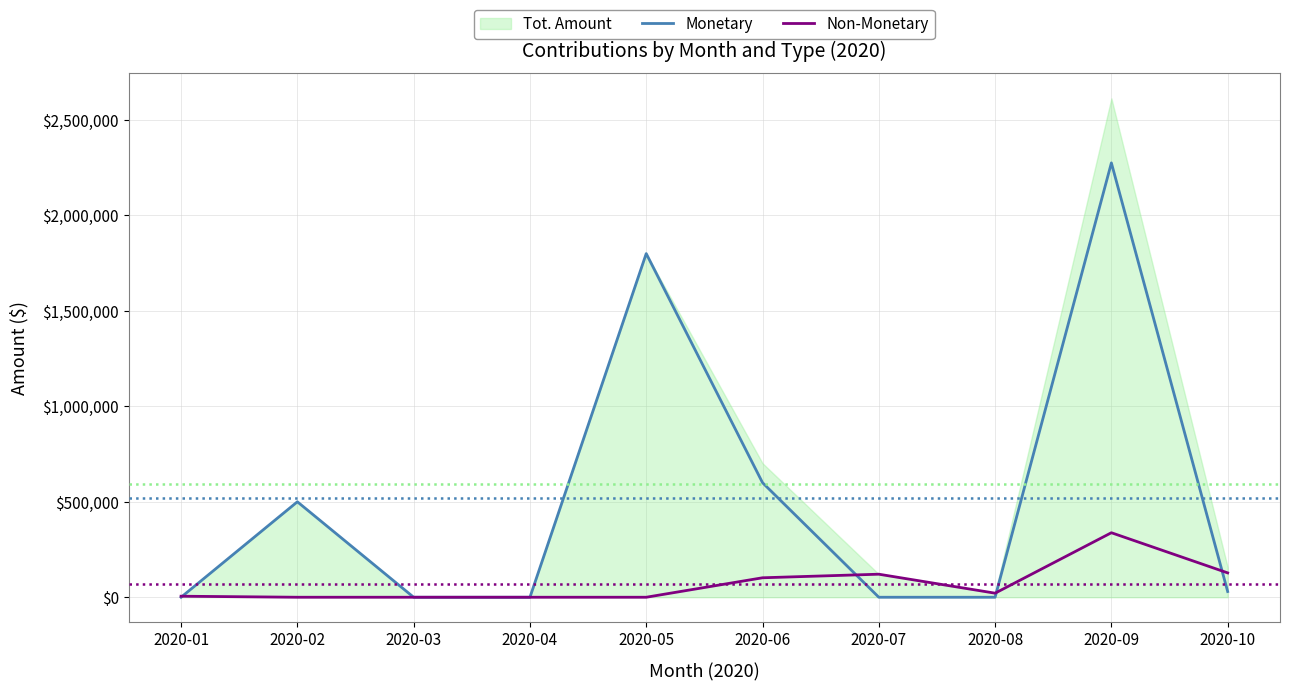

In Monetary, how many points are higher than both neighbors (excluding endpoints)?

3